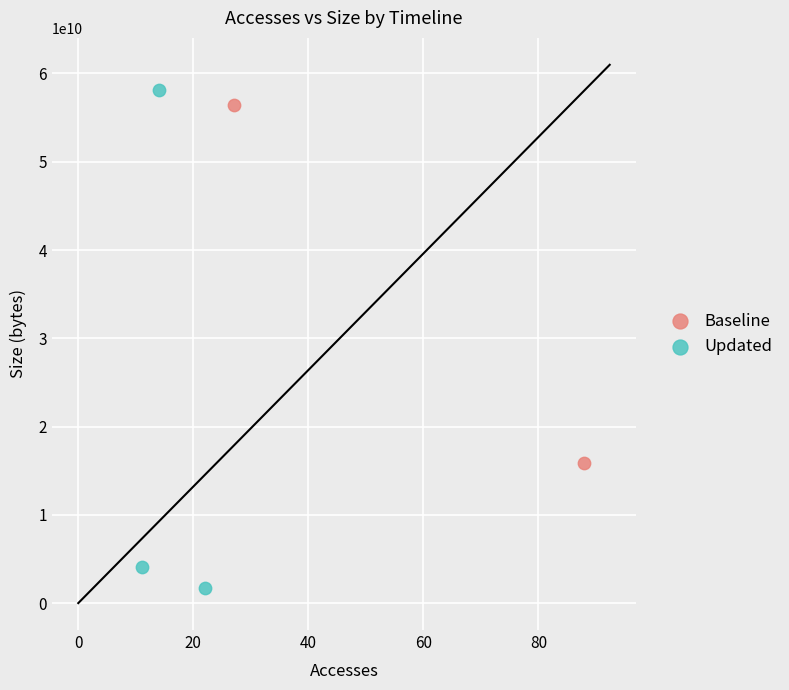

Which series contains the lowest Y value?

Updated